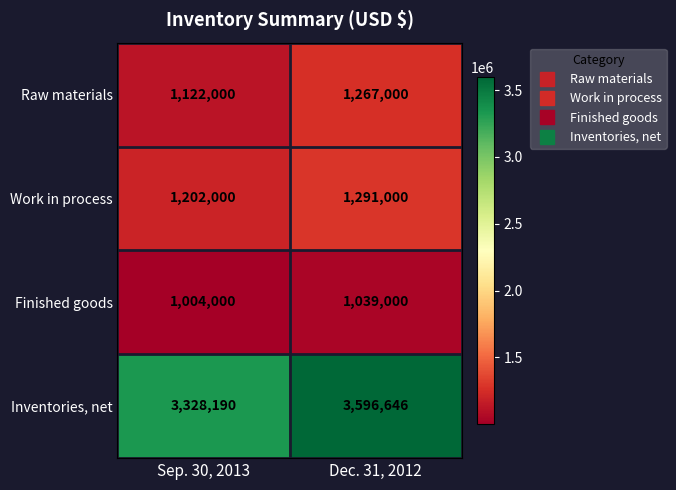

The Inventories, net series shows 3328190 at Sep. 30, 2013. True or false?

True